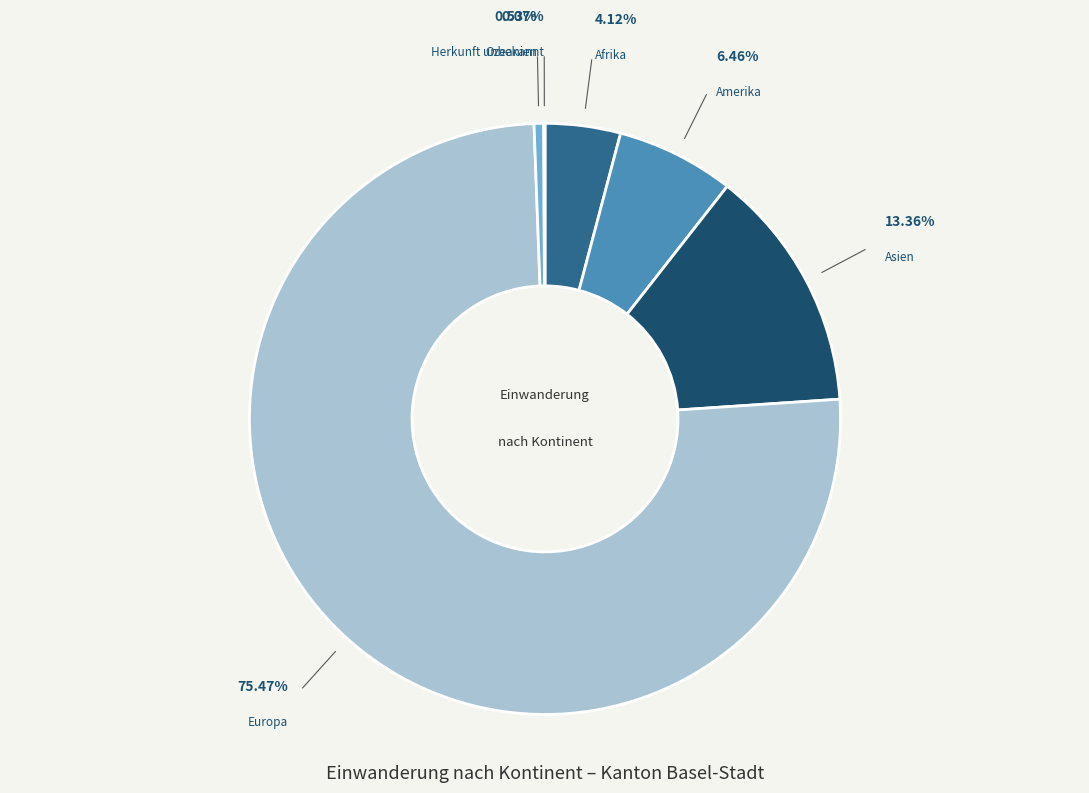

Which slice is the largest?

Europa